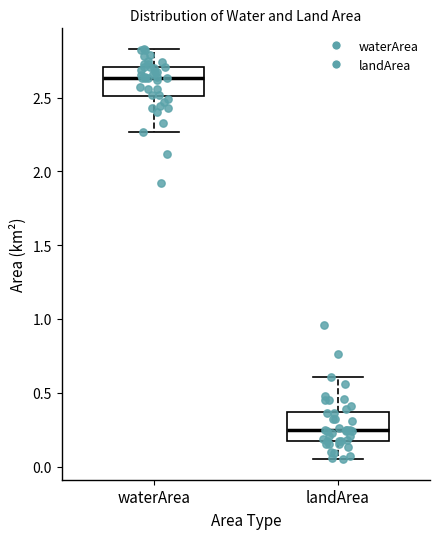

Reading left to right, transcribe this box plot: for each box, give where its median line is, the range the box spans, and where its two whiskers end, as read against the y-axis. The values are not printed on the chart, so give them approximately, as read against the axis.

waterArea: median 2.65, box 2.50 to 2.70, whiskers 2.25 to 2.85
landArea: median 0.25, box 0.15 to 0.35, whiskers 0.05 to 0.60